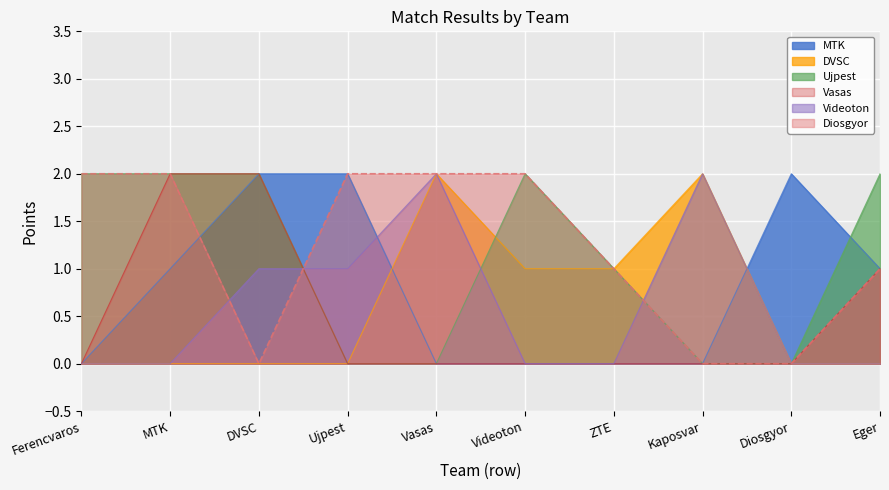

Reading left to right, list all the values displayed in this chart.

MTK: 0	1	2	2	0	0	0	0	2	1
DVSC: 0	0	0	0	2	1	1	2	0	0
Ujpest: 2	2	2	0	0	2	1	0	0	2
Vasas: 0	2	2	0	0	0	0	0	0	1
Videoton: 0	0	1	1	2	0	0	2	0	0
Diosgyor: 2	2	0	2	2	2	1	0	0	1